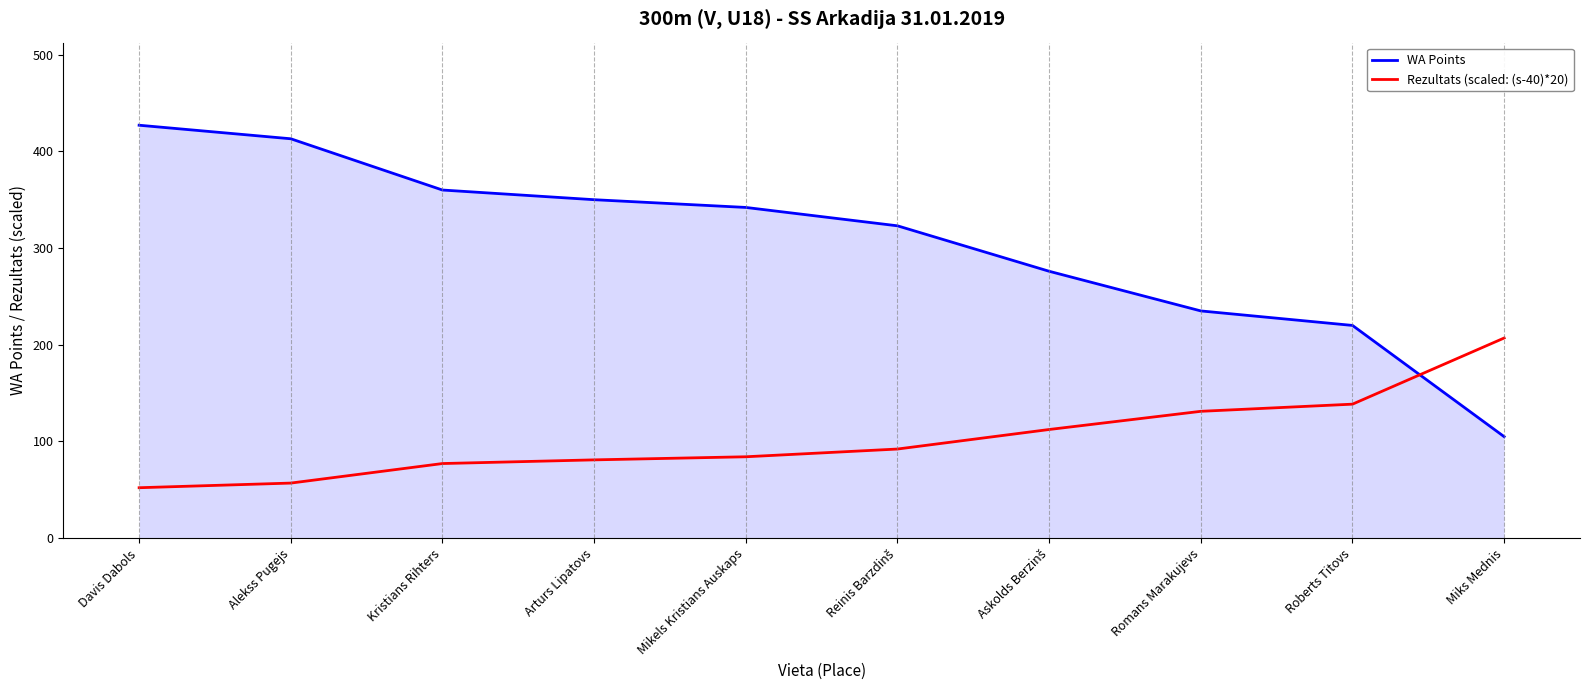

What is the sum of all Rezultats (scaled: (s-40)*20) values?

1033.0